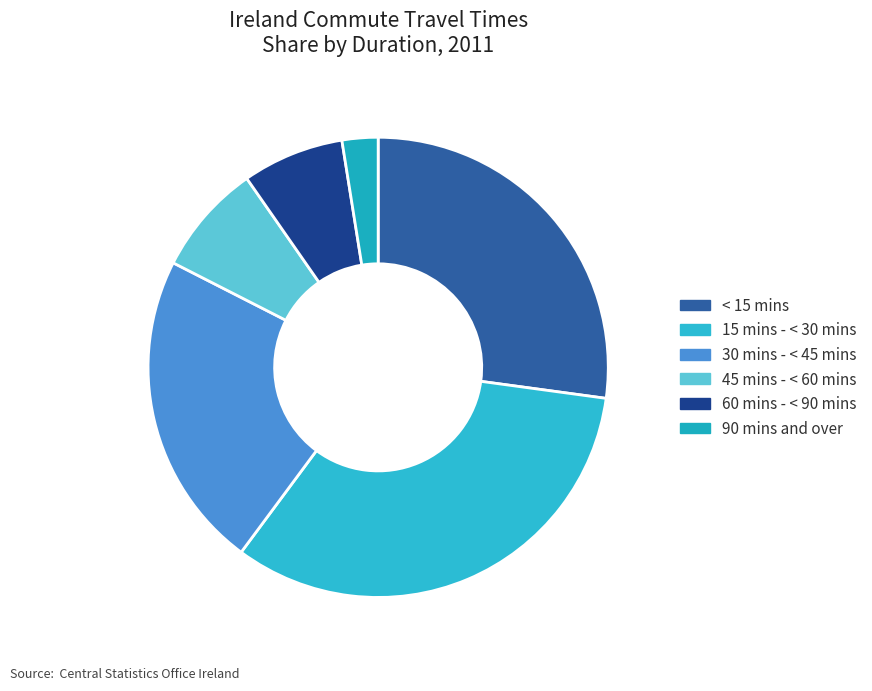

What is the smallest slice in the pie chart?

90 mins and over